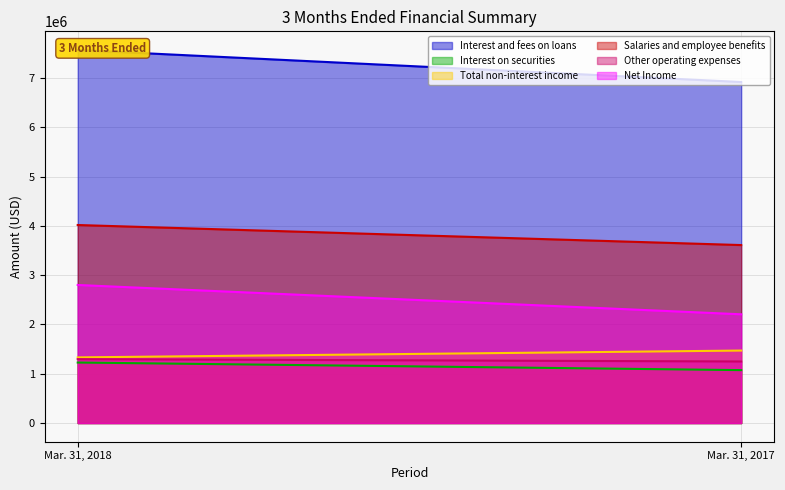

At which label is Salaries and employee benefits closest to 3815500?

Mar. 31, 2018